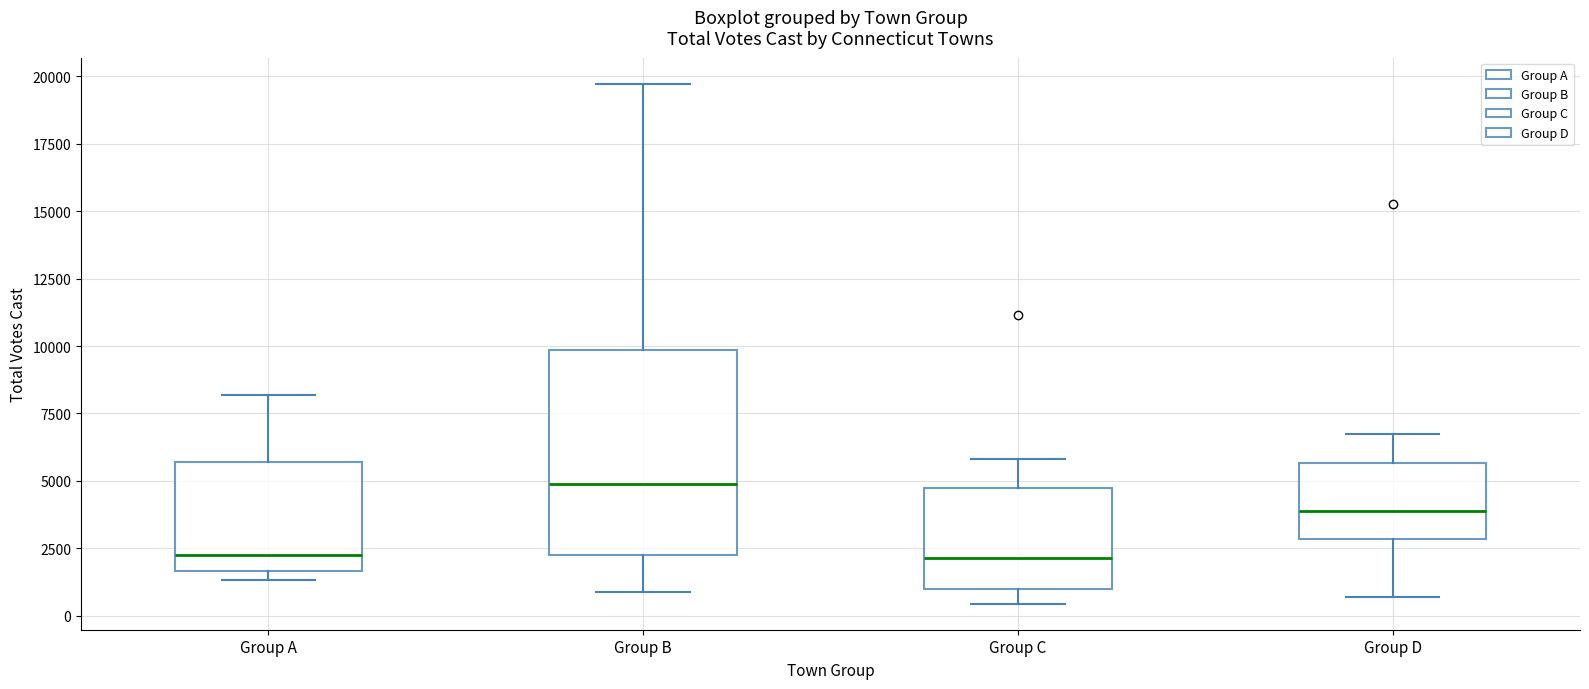

Comparing the boxes themselves (not the whiskers), which one is the tallest?

Group B